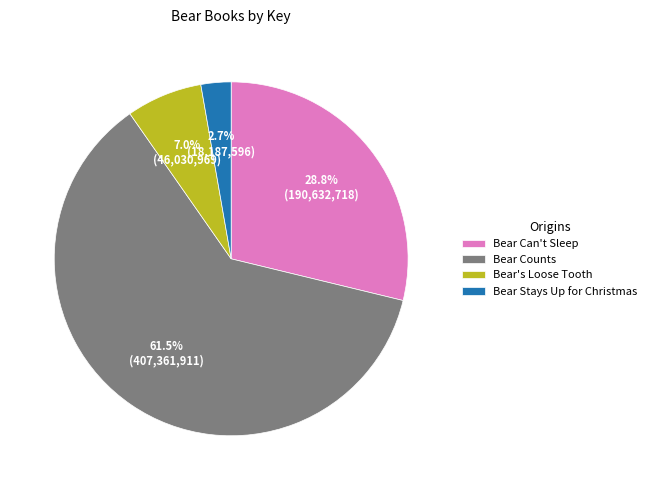

To the nearest percent, what is the average slice percentage?

25%